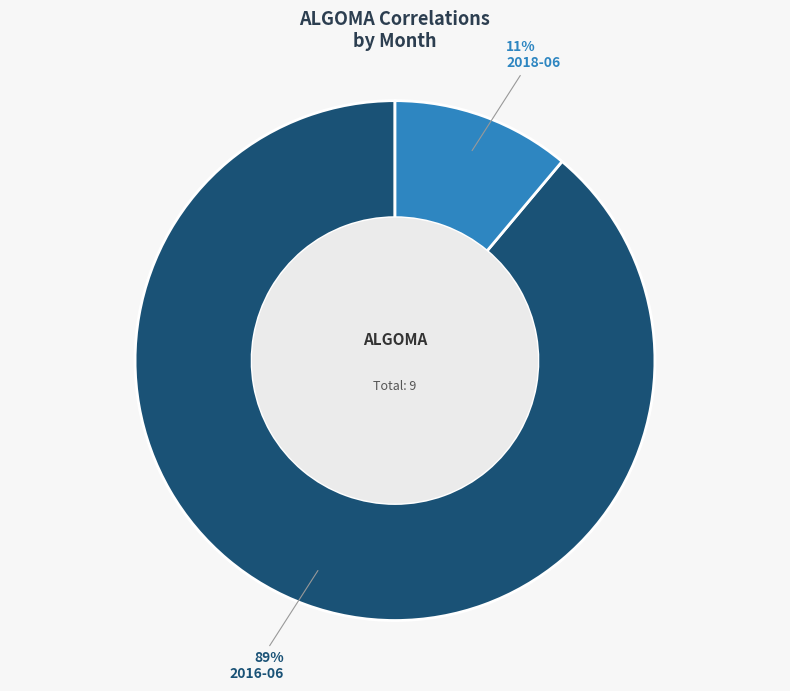

Which has a higher value, 2016-06 or 2018-06?

2016-06